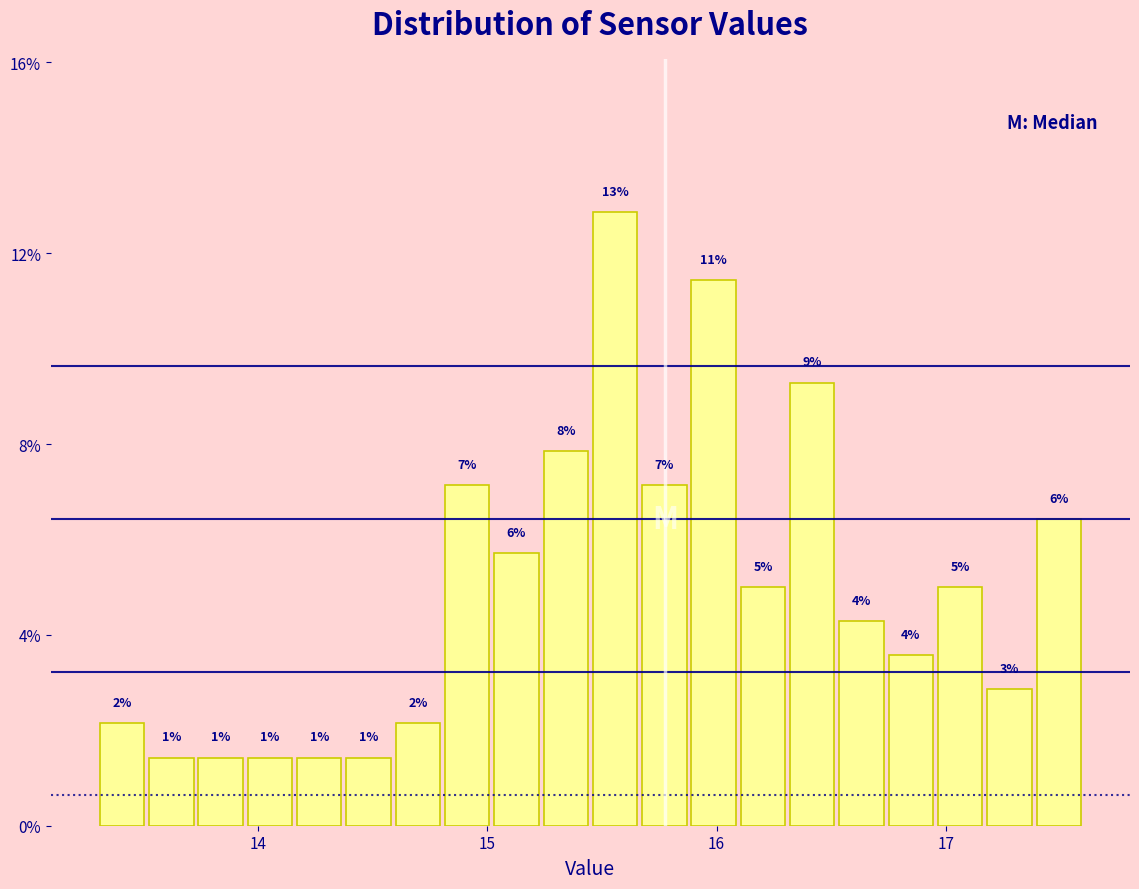

Around what value on the x-axis is the tallest bar? Give the approximate position of its centre, as read against the axis.

15.6